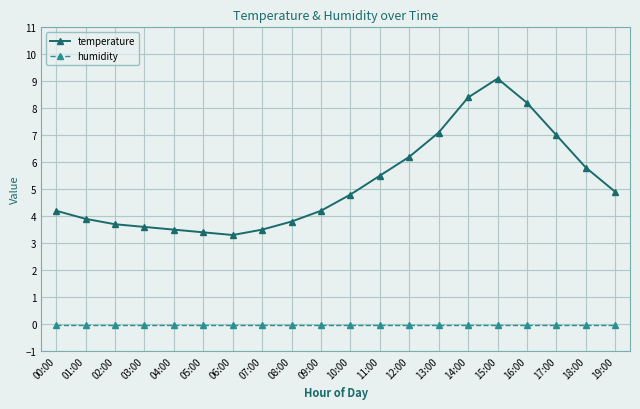

What position from the right is 01:00?

19